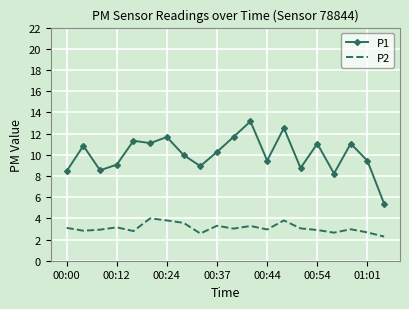

Rank the series by their average value, from lowest to highest.

P2, P1